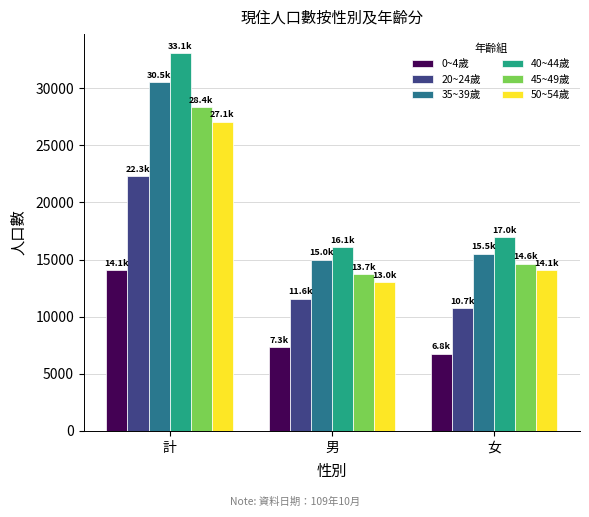

At which label does 20~24歲 first exceed 11578?

計